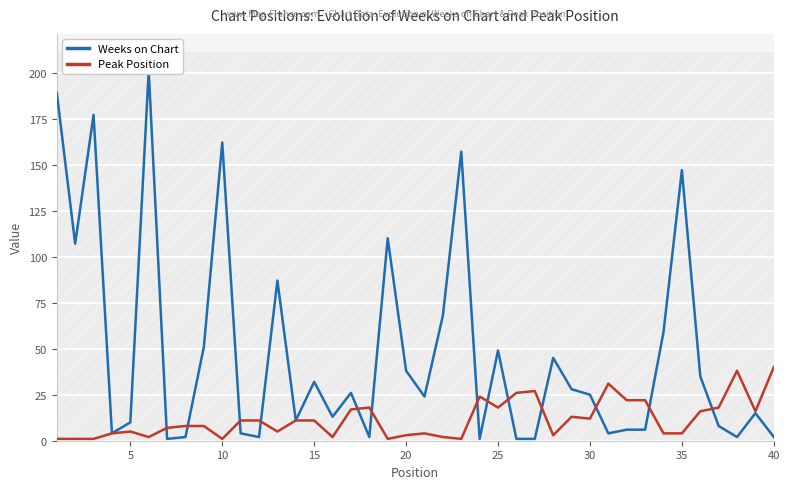

How many values in the Peak Position series exceed 11?

16